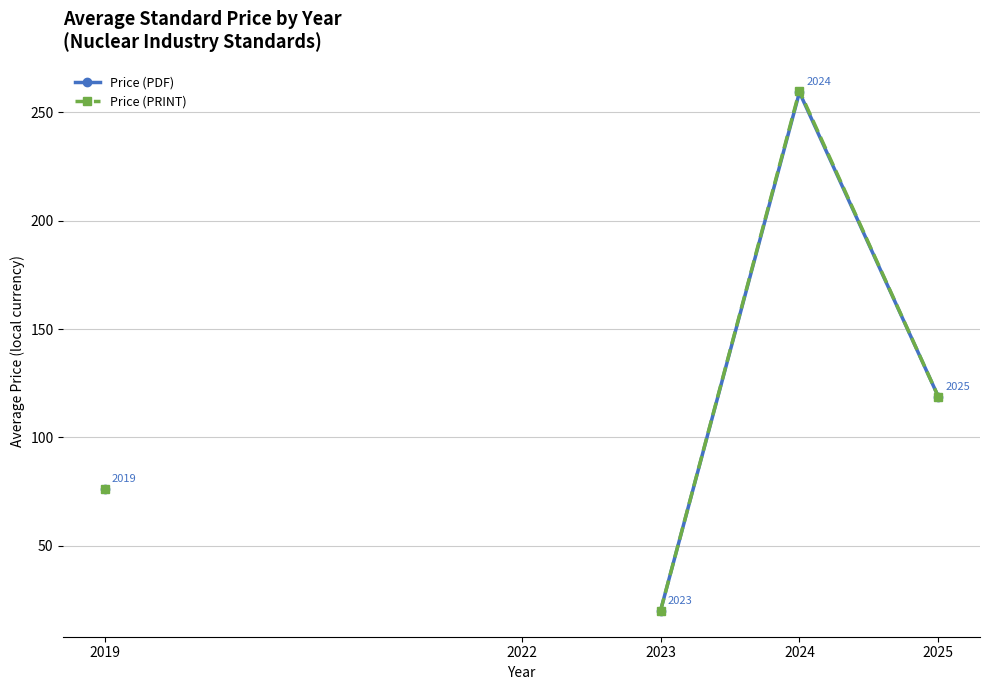

At which category does Price (PRINT) reach its first local peak?

2024